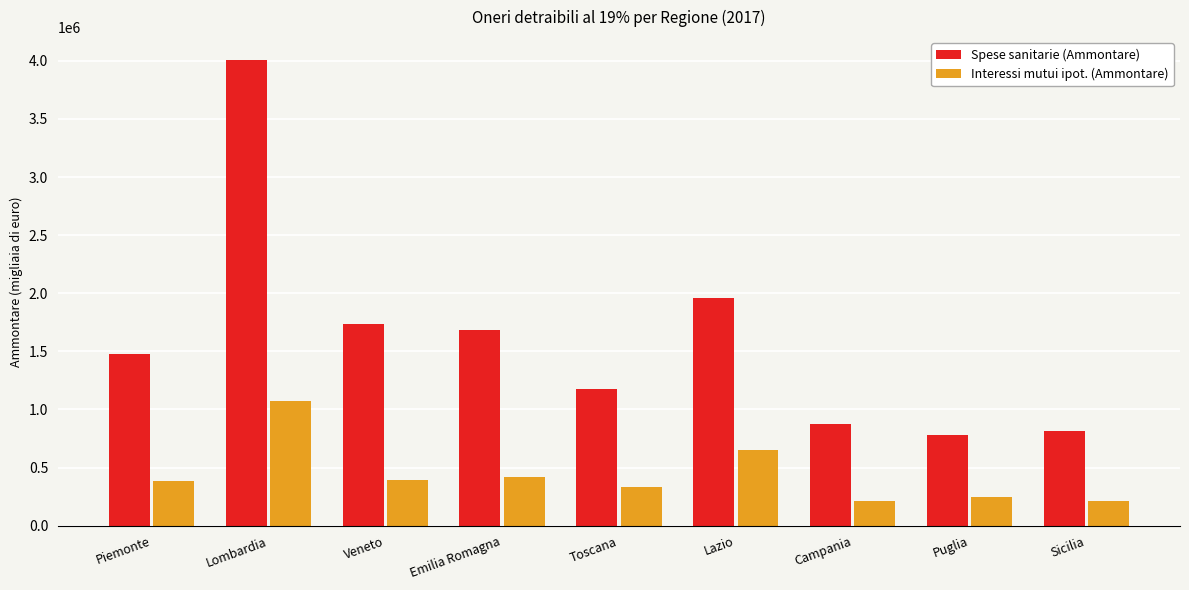

The Spese sanitarie (Ammontare) series shows 1585762 at Toscana. True or false?

False